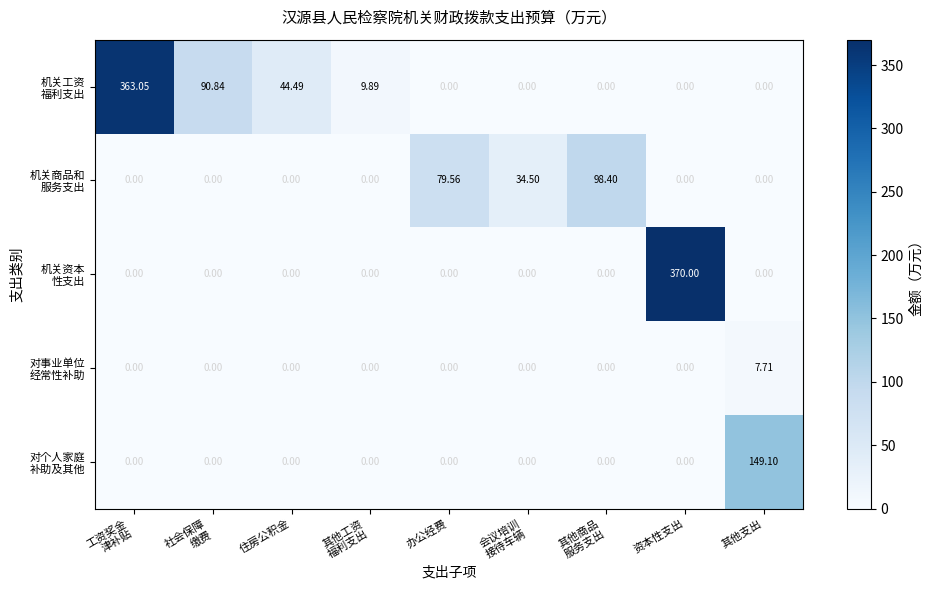

At which category is the sum across all series the highest?

资本性支出